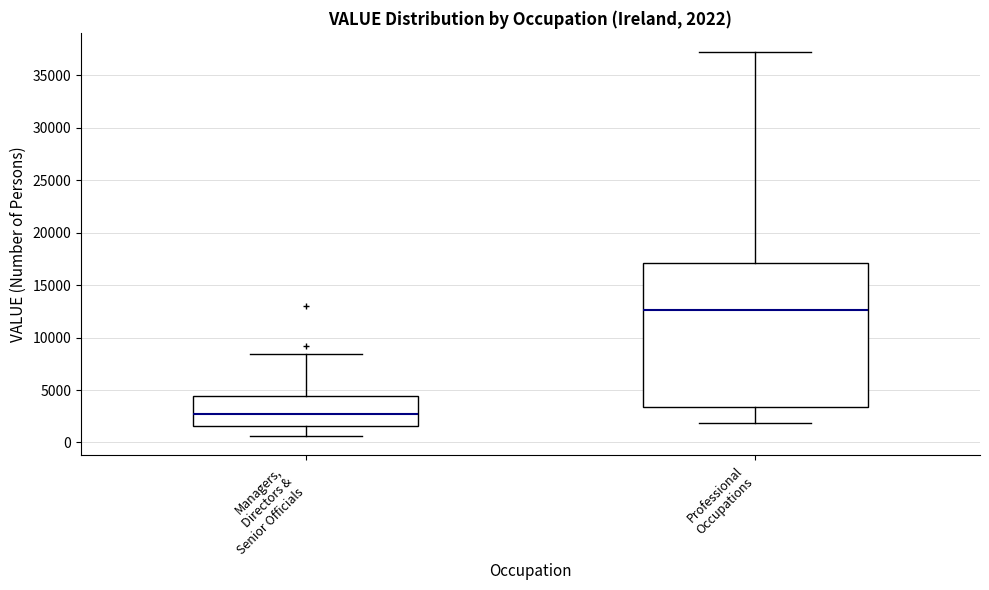

Which box has the lowest median line?

Managers, Directors & Senior Officials